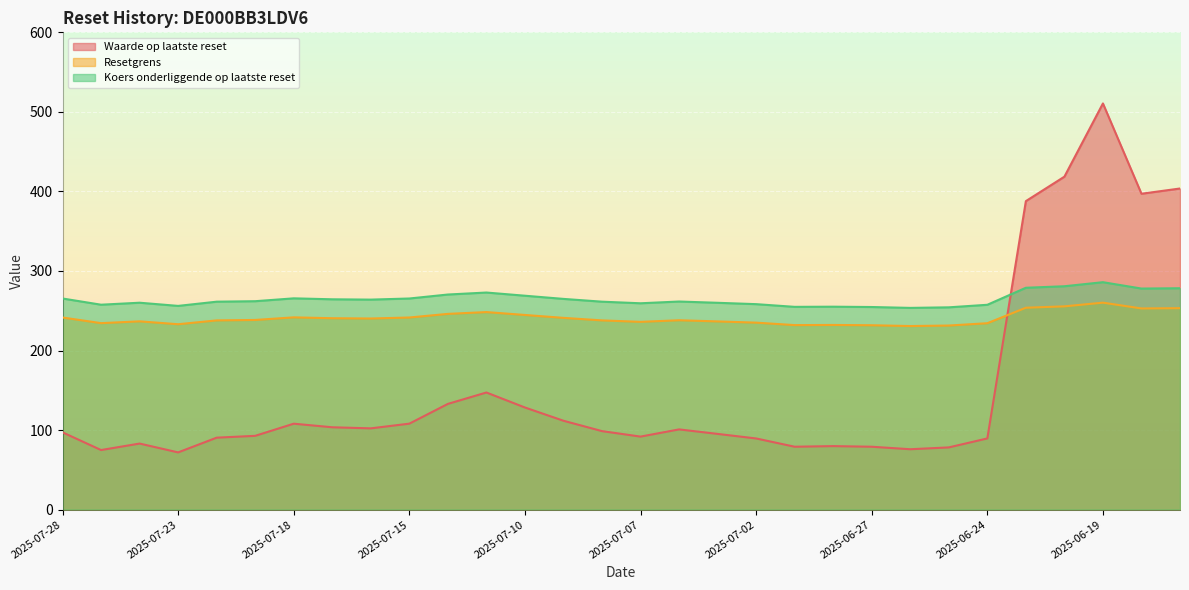

How many interior local valleys does the Waarde op laatste reset series have?

7